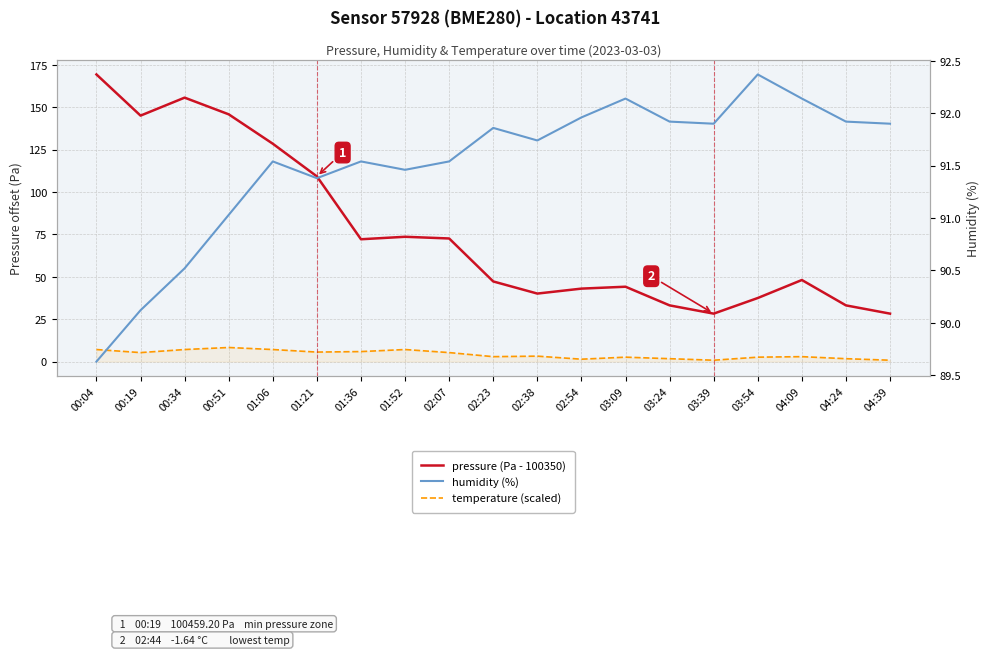

How many data points in pressure (Pa - 100350) are less than 48?

9